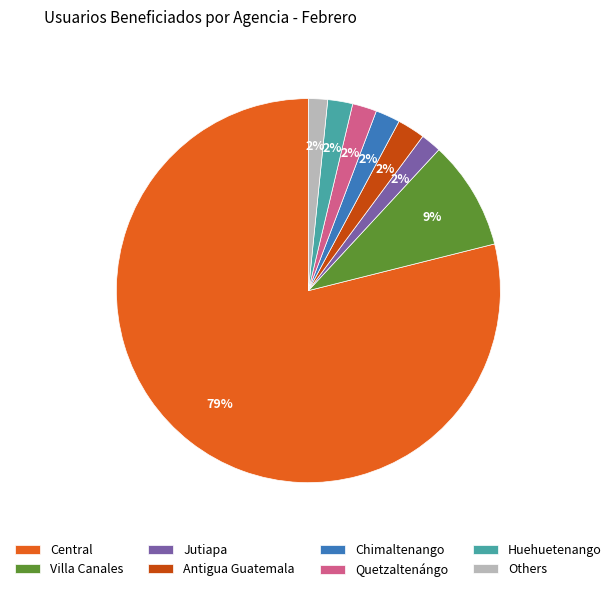

Combined, do Jutiapa and Huehuetenango account for over 50%?

No